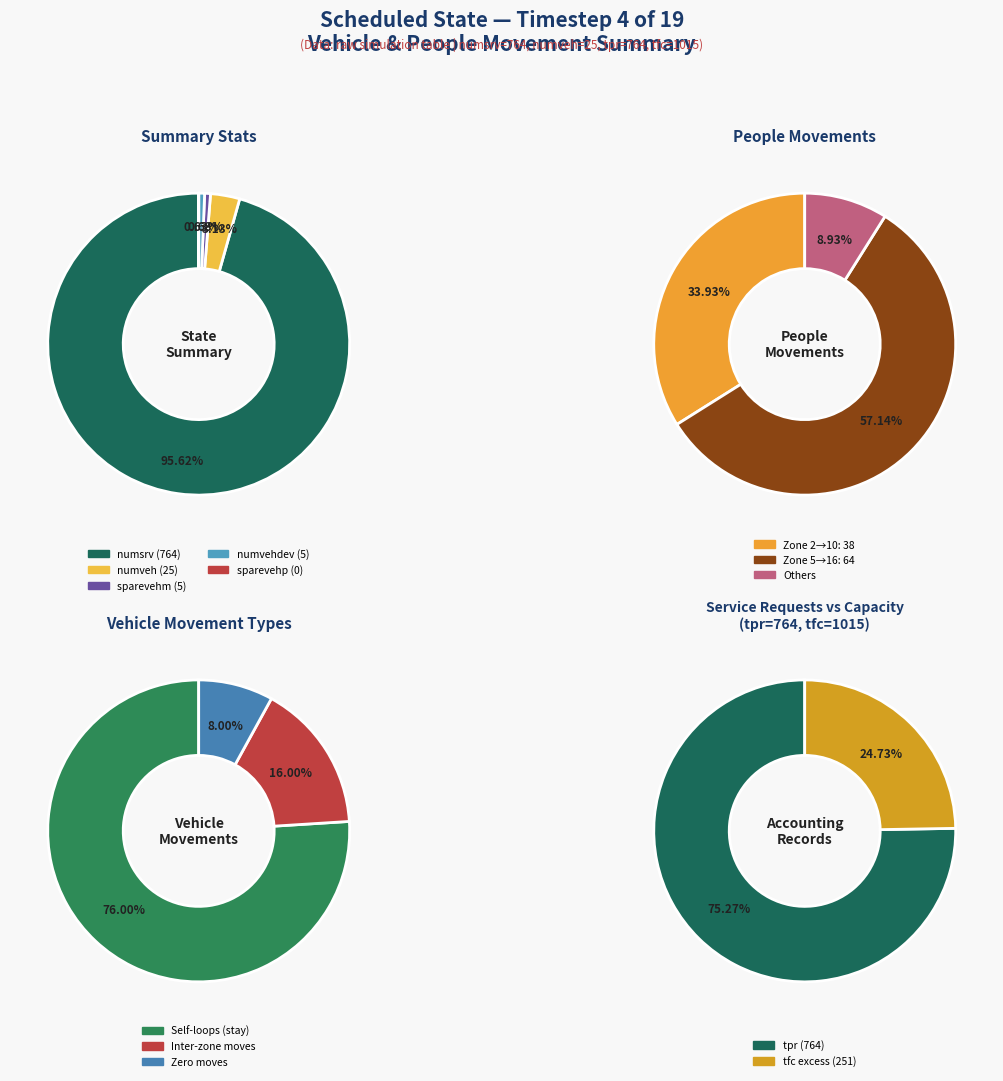

What is the largest slice in the pie chart?

numsrv